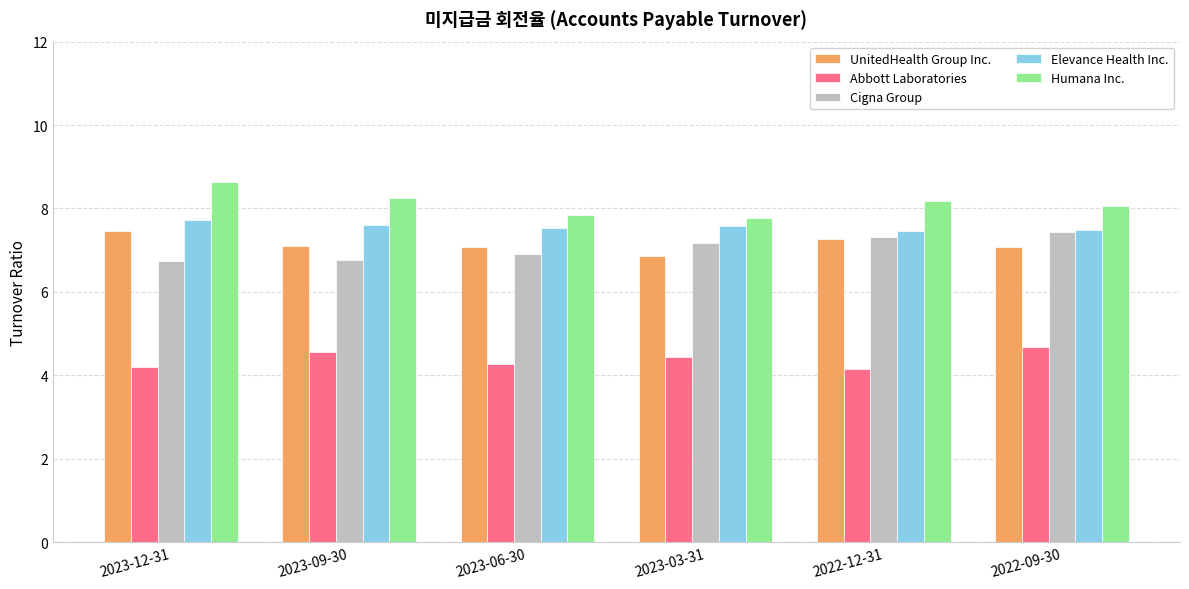

At how many categories does at least one series exceed 4?

6